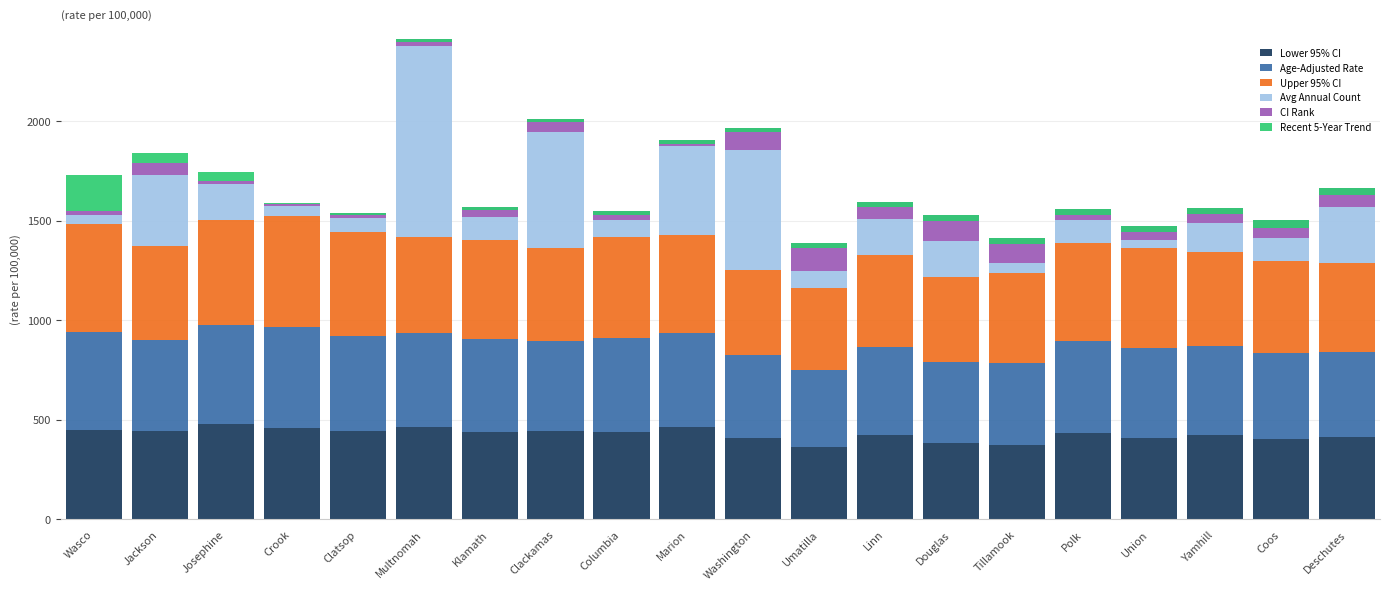

Which series has the widest spread of values?

Avg Annual Count